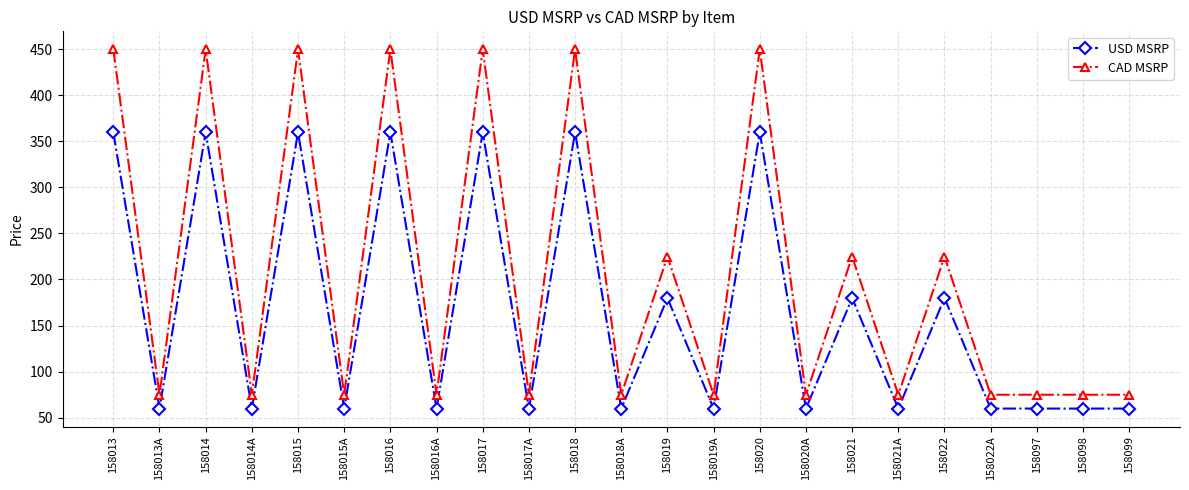

Rank the series by their maximum value, from lowest to highest.

USD MSRP, CAD MSRP